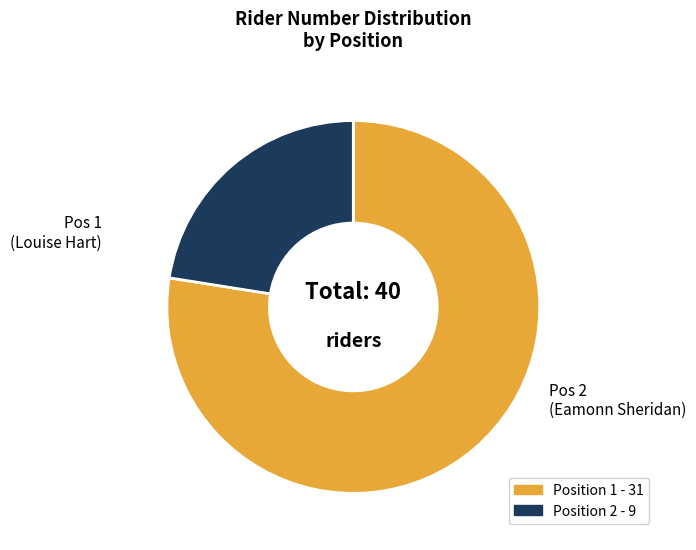

Does any single category account for the majority?

Yes